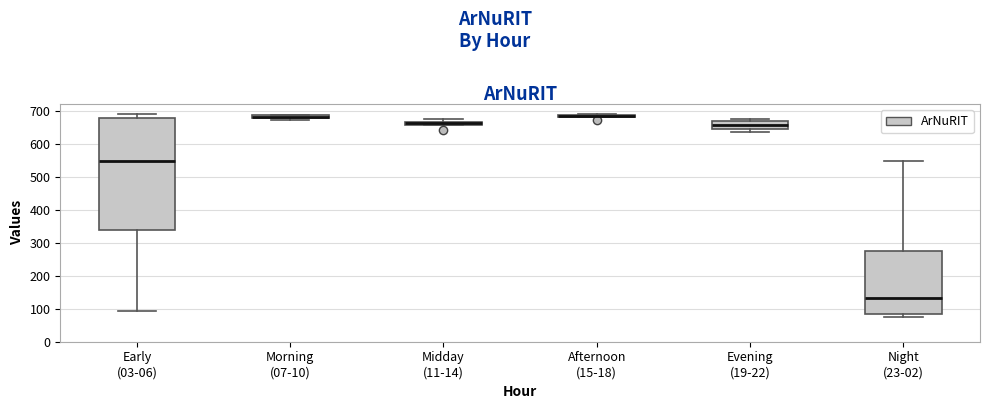

Comparing the boxes themselves (not the whiskers), which one is the tallest?

Early (03-06)